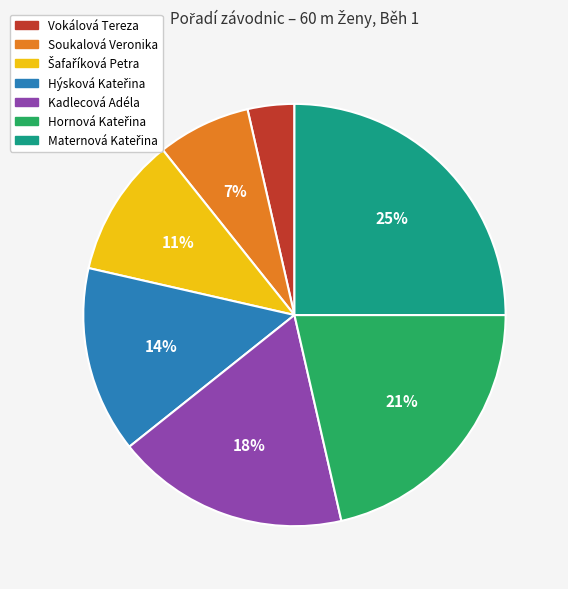

How many slices are in this pie chart?

7